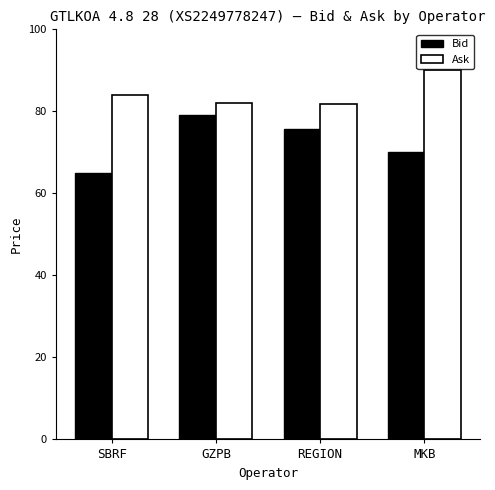

List the labels in order of Bid value, largest first.

GZPB, REGION, MKB, SBRF